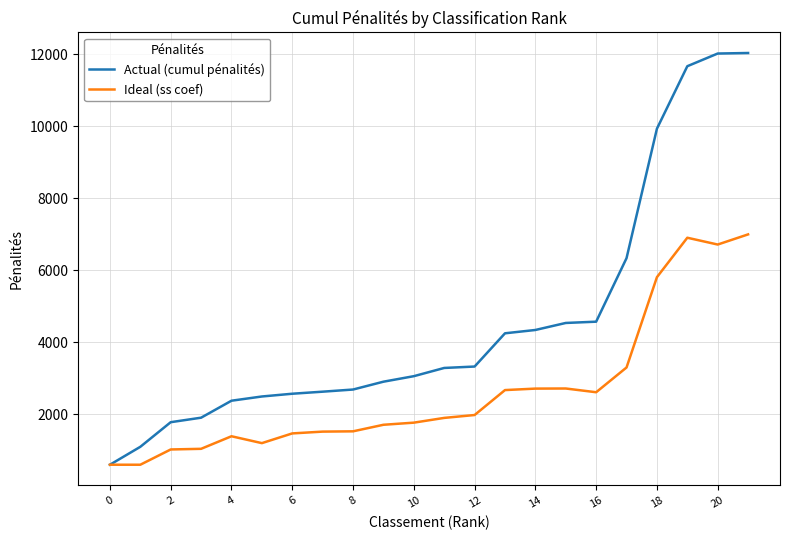

List the series in order of their peak value, lowest first.

Ideal (ss coef), Actual (cumul pénalités)